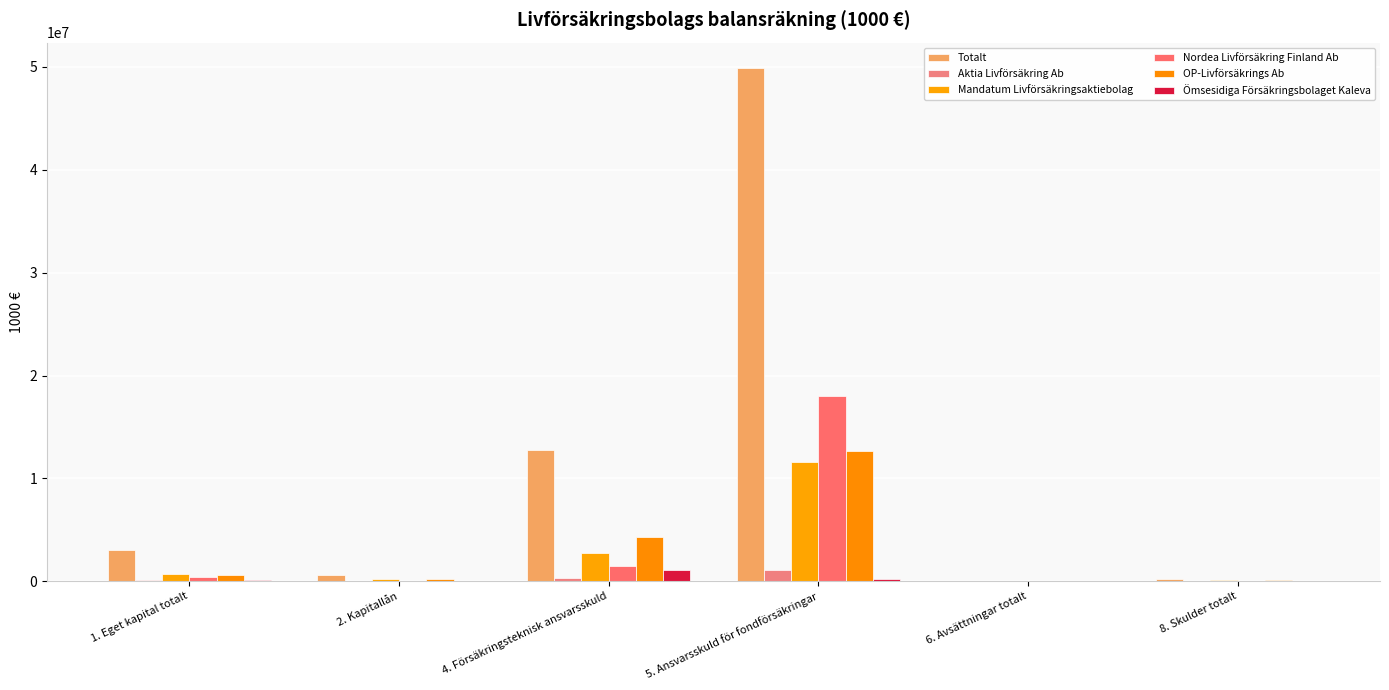

What is the sum of all Ömsesidiga Försäkringsbolaget Kaleva values?

1403322.8